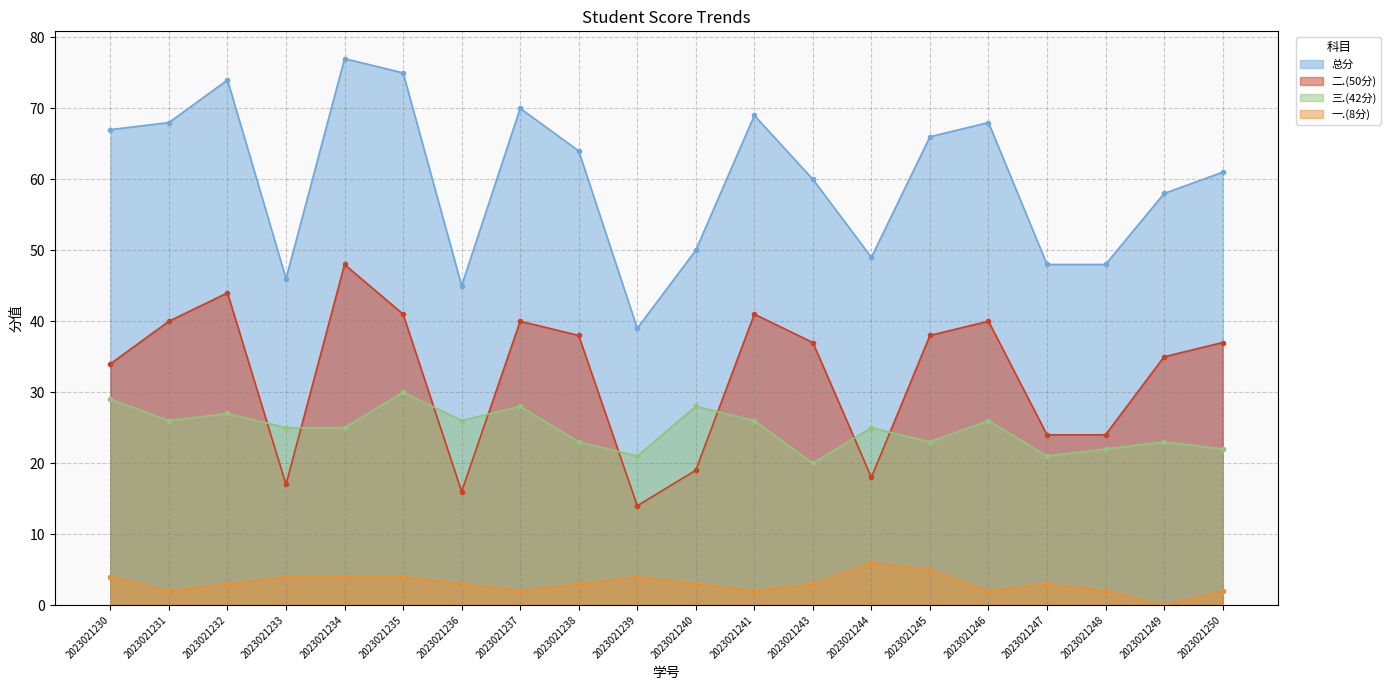

What is the average value of the 三.(42分) series?

25